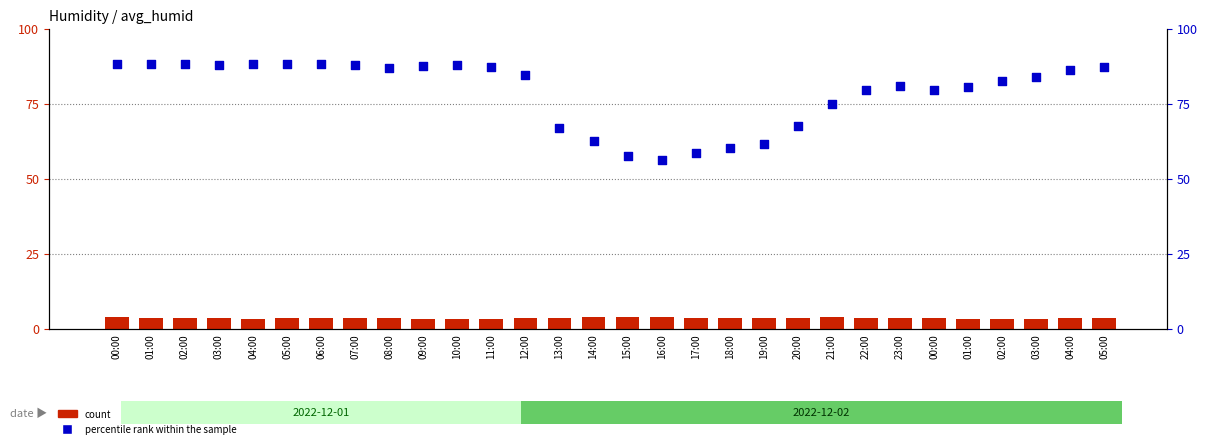

At how many categories does at least one series exceed 316?

30